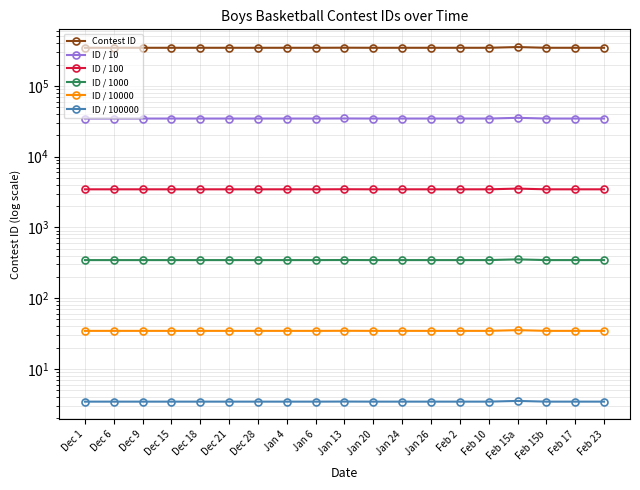

What is the sum of the ID / 100 values at Dec 28 and Jan 24?

6905.7